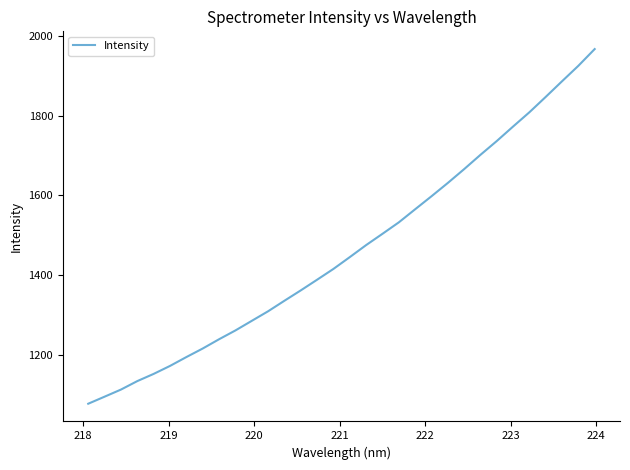

What is the greatest value displayed?

1967.7